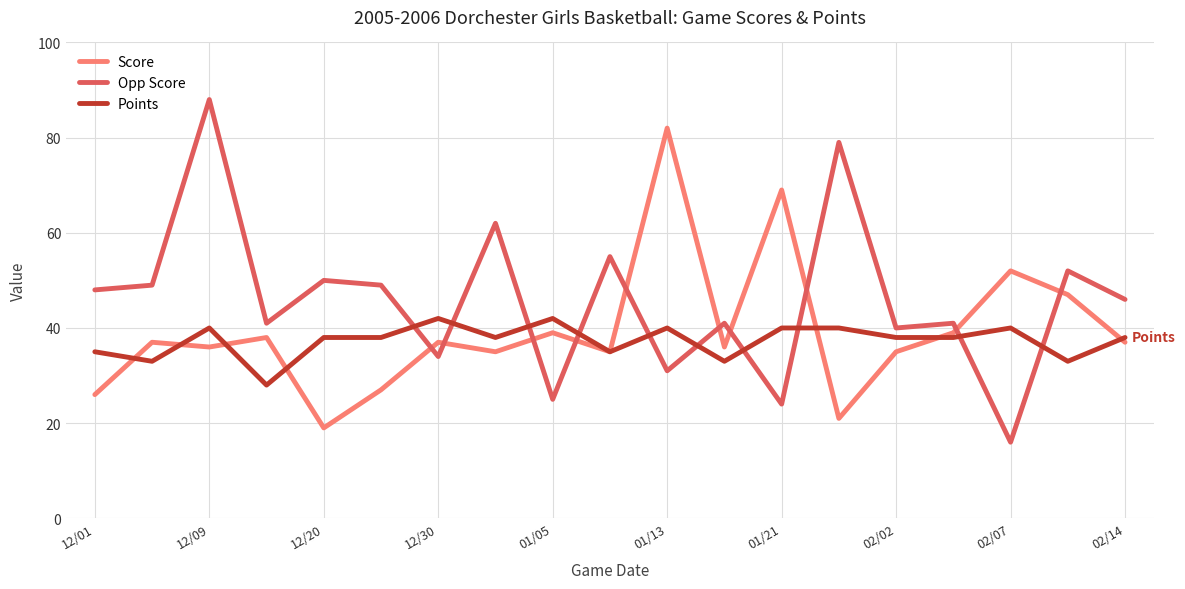

Which series has the largest range (max minus min)?

Opp Score